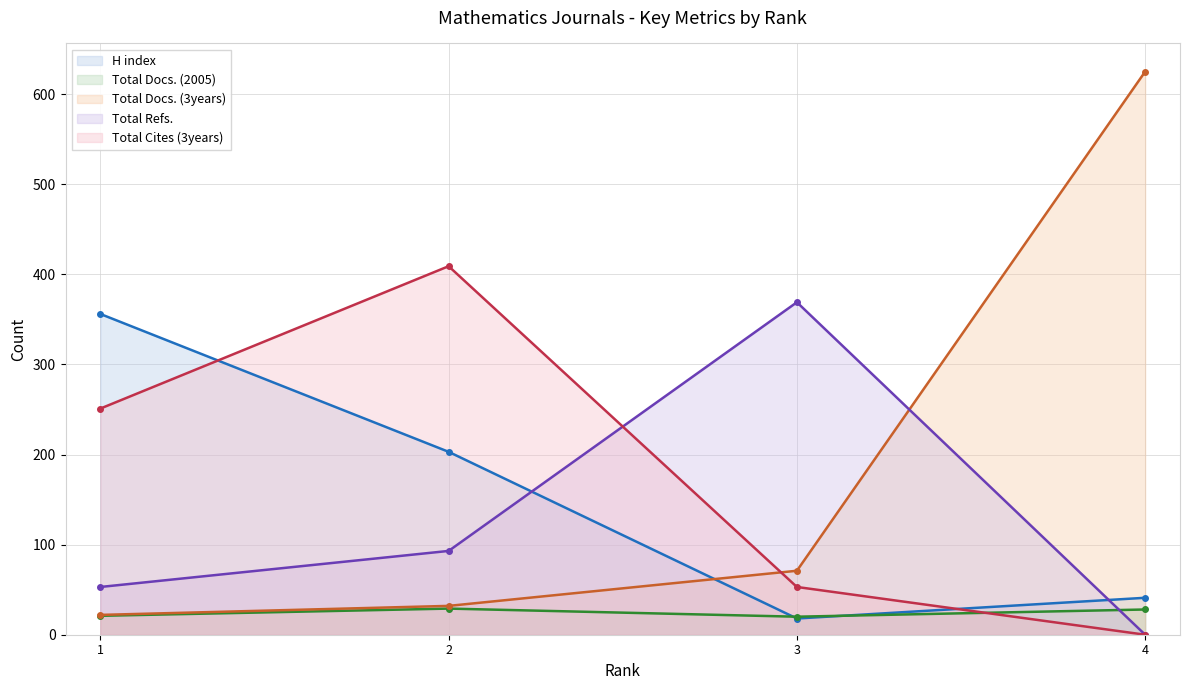

What is the sum of the Total Cites (3years) values at 4 and 1?

251